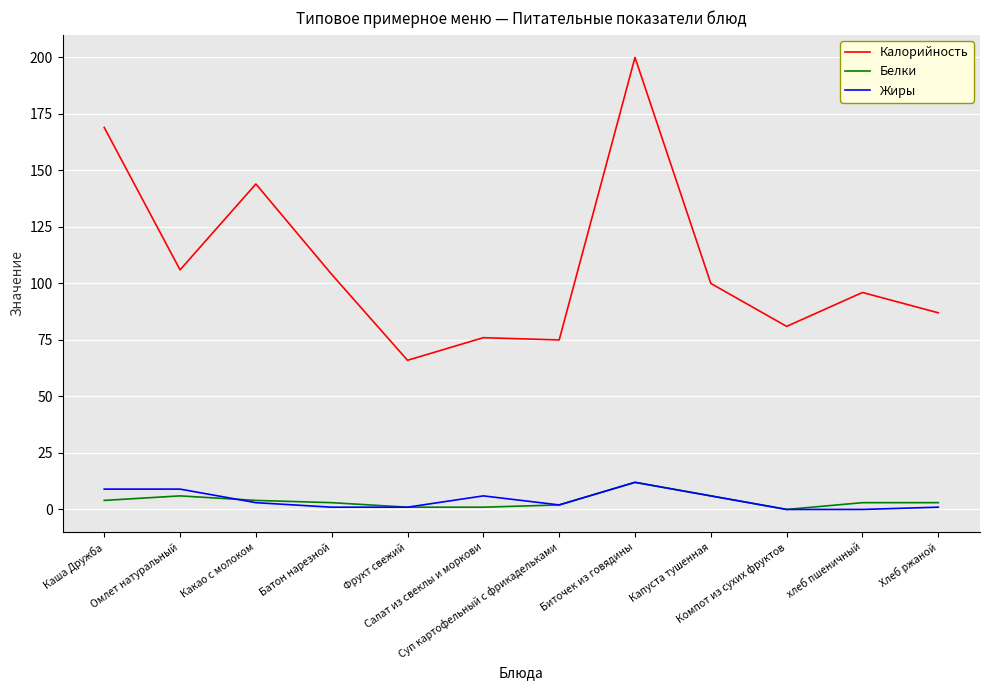

Where is the first local minimum for Калорийность?

Омлет натуральный